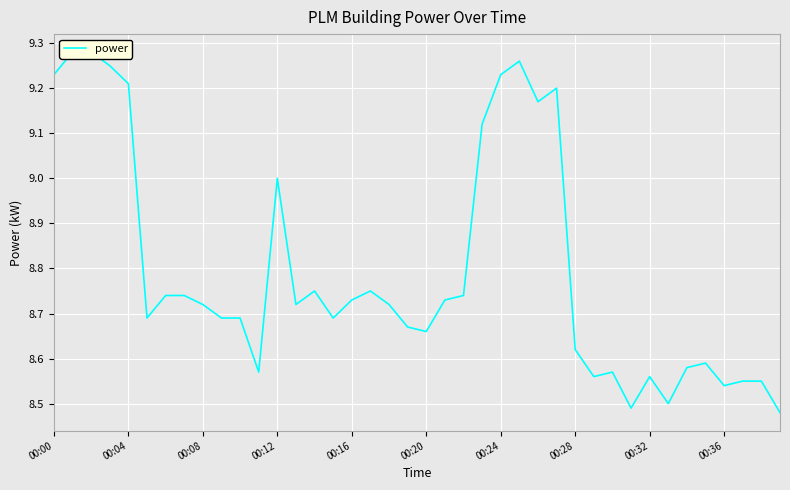

What is the greatest value displayed?

9.3